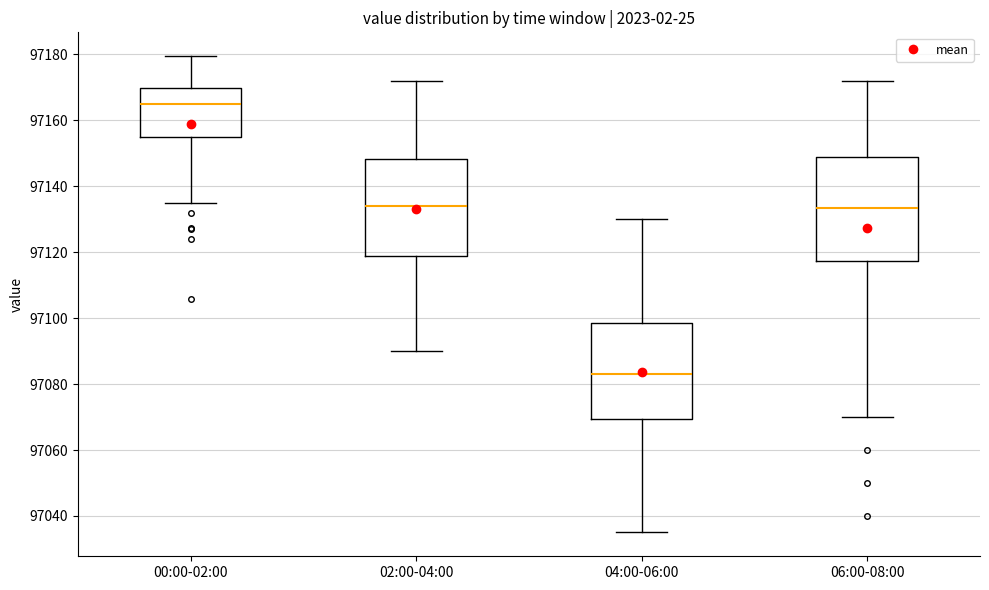

Comparing the boxes themselves (not the whiskers), which one is the tallest?

06:00-08:00